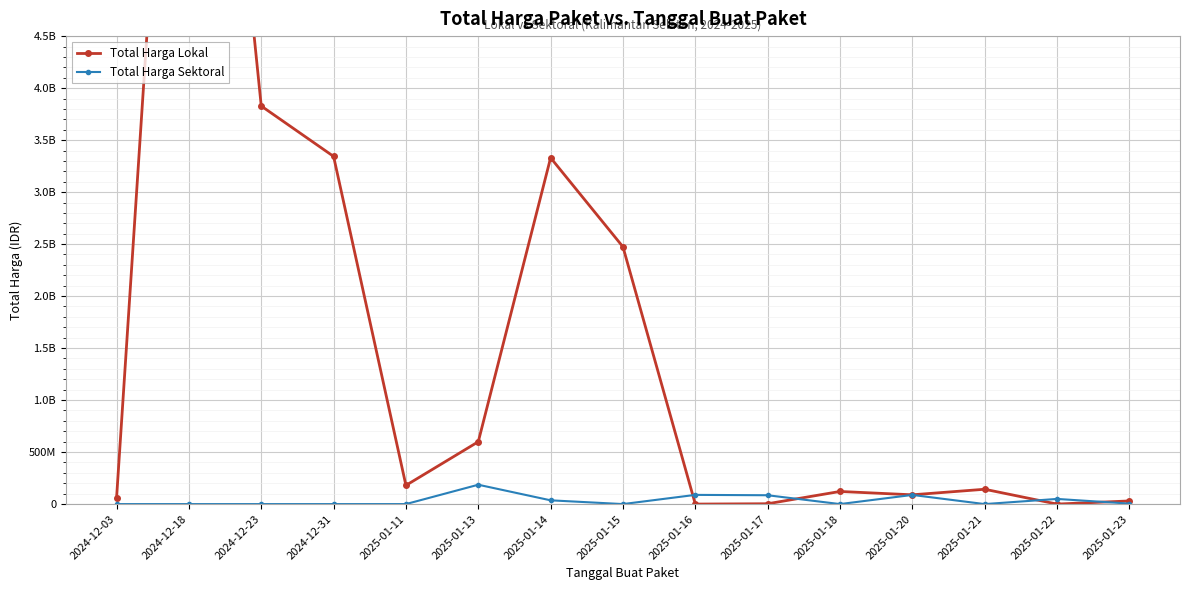

Which series ends up on top after the final intersection of Total Harga Sektoral and Total Harga Lokal?

Total Harga Lokal